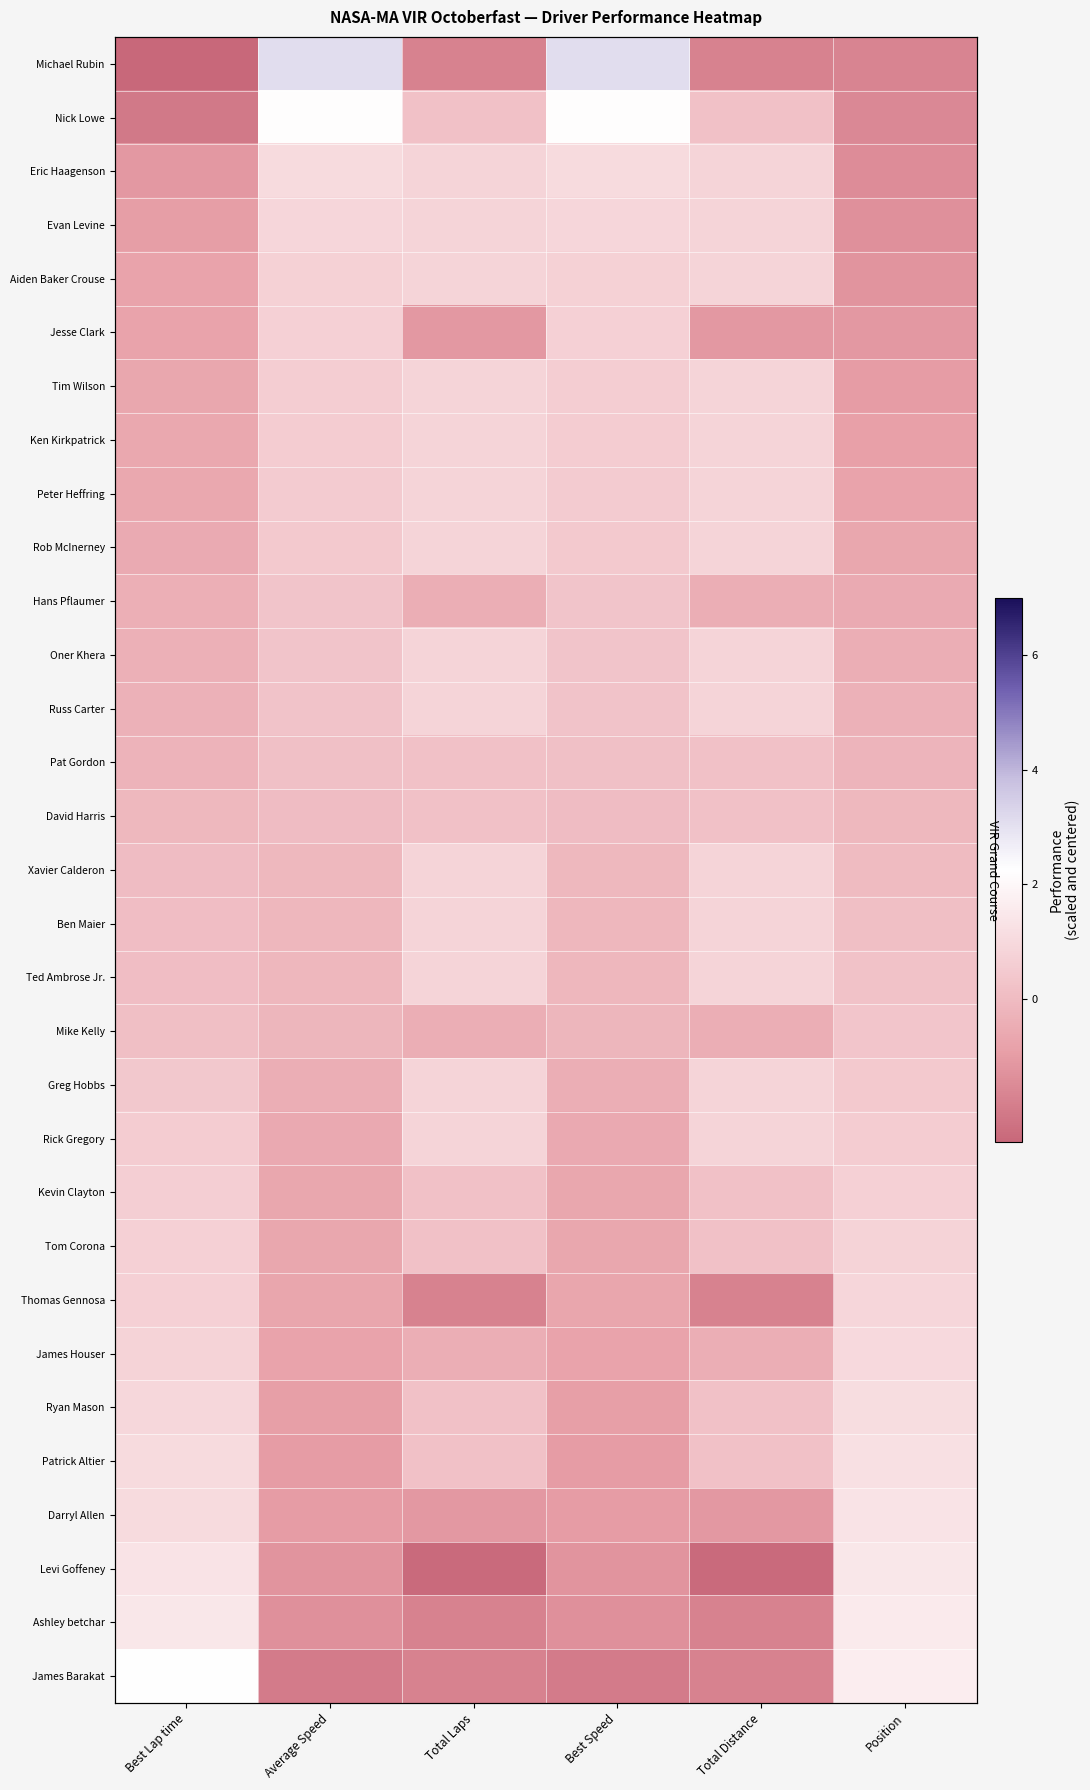

What is the difference between the maximum and minimum values in the Rob McInerney series?

1.5